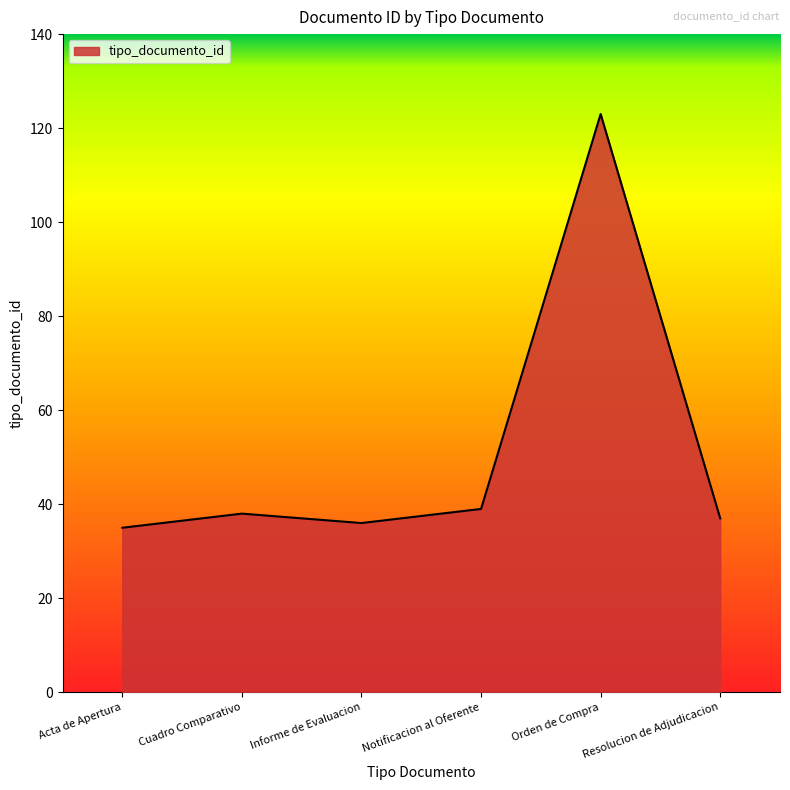

The value at Informe de Evaluacion is 60. True or false?

False